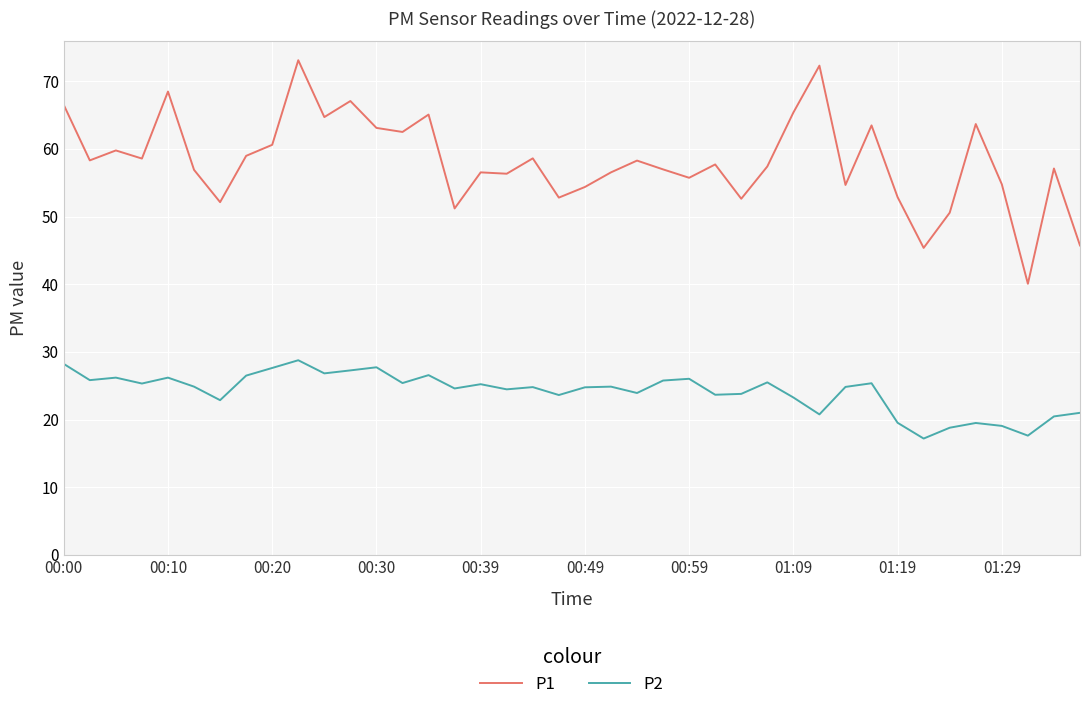

Rank the series by their maximum value, from lowest to highest.

P2, P1